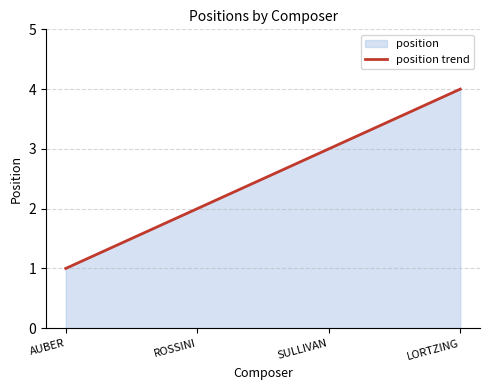

What is the label of the 2nd point from the right?

SULLIVAN